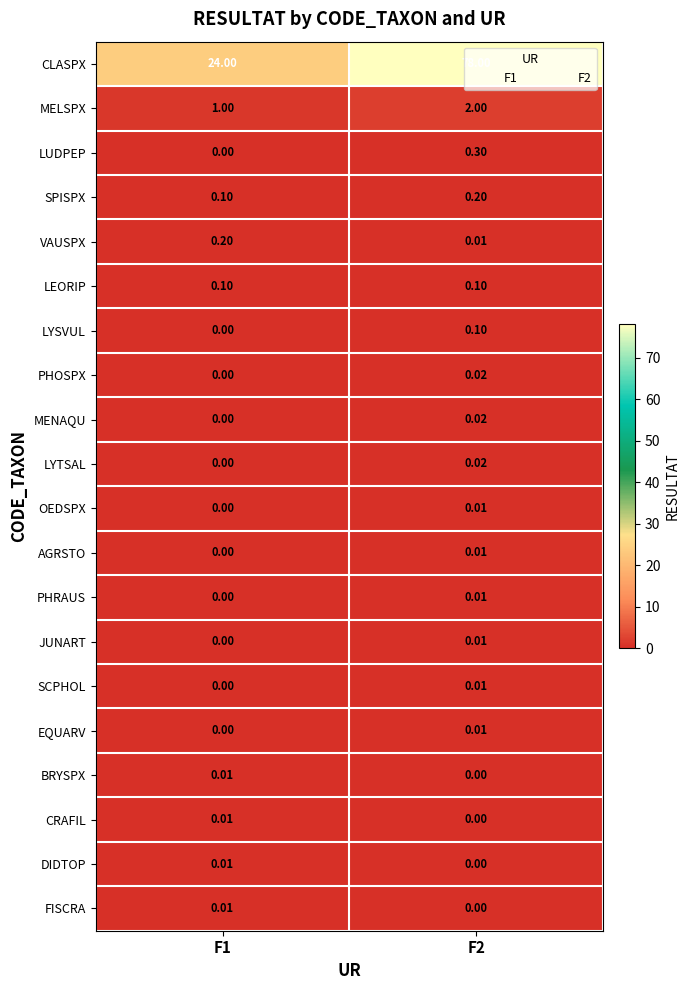

Is the value of LEORIP at F2 greater than the value of VAUSPX at F1?

No